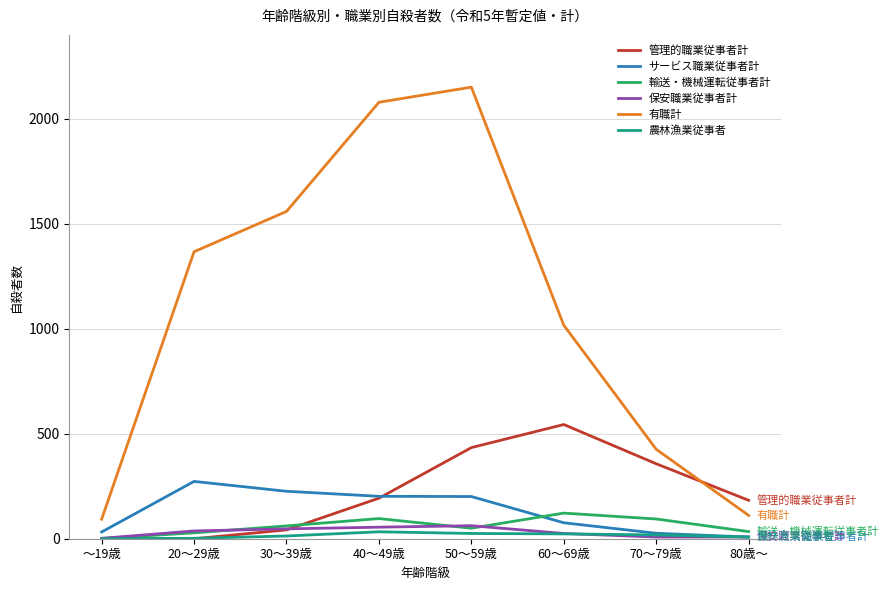

The サービス職業従事者計 series shows 8 at 80歳～. True or false?

True